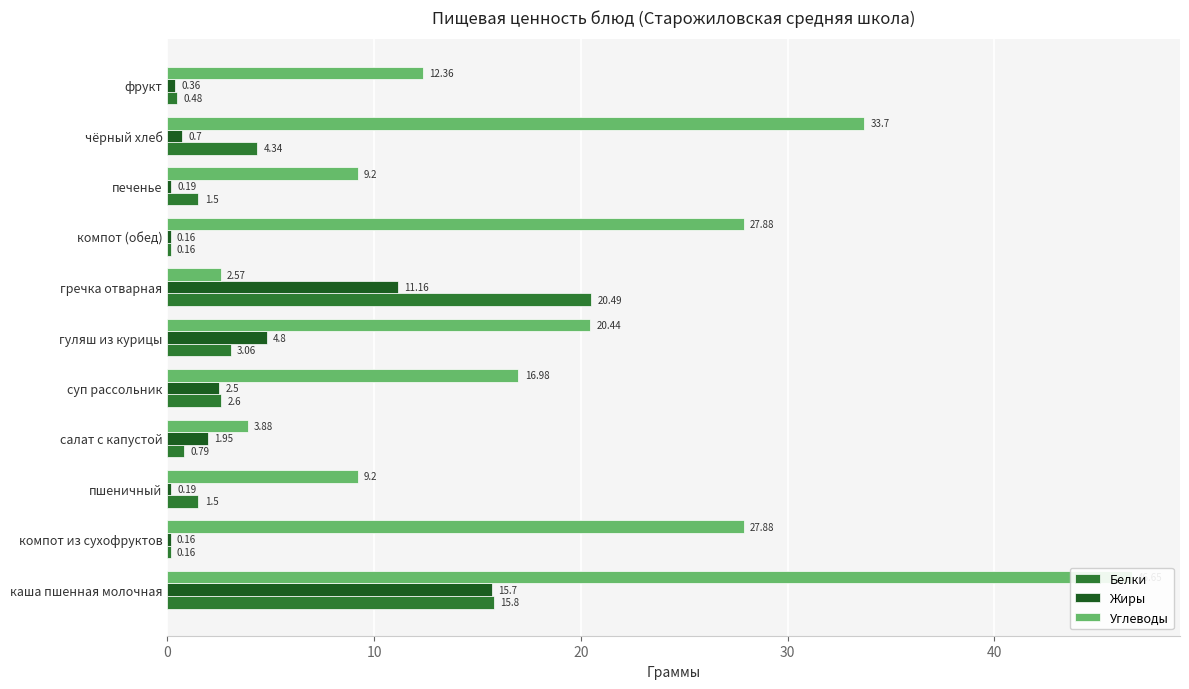

What are all the series names shown in the legend?

Белки, Жиры, Углеводы